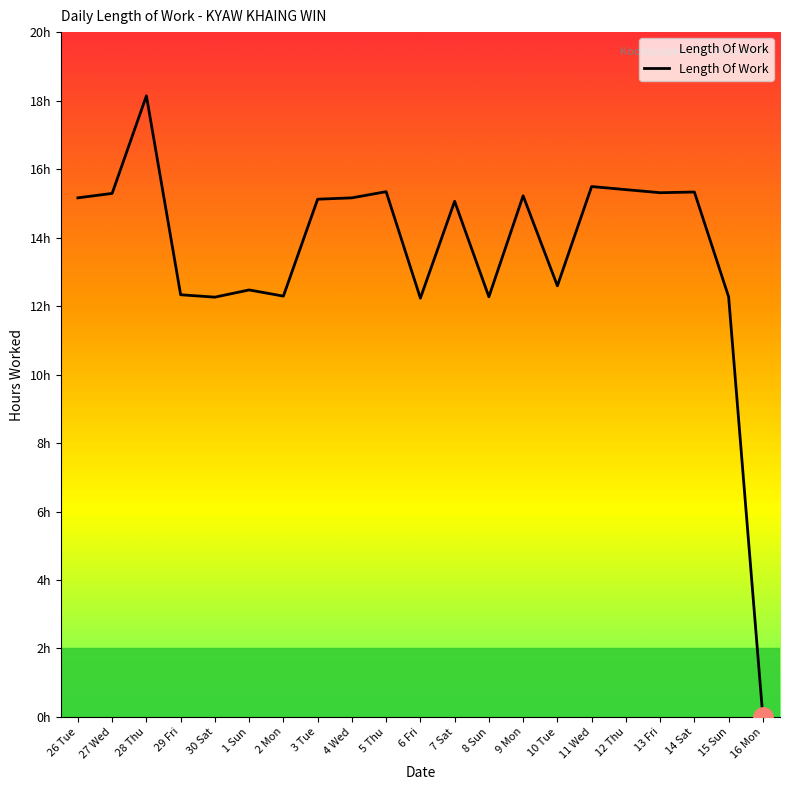

Is this an area chart (filled region under the line)?

No